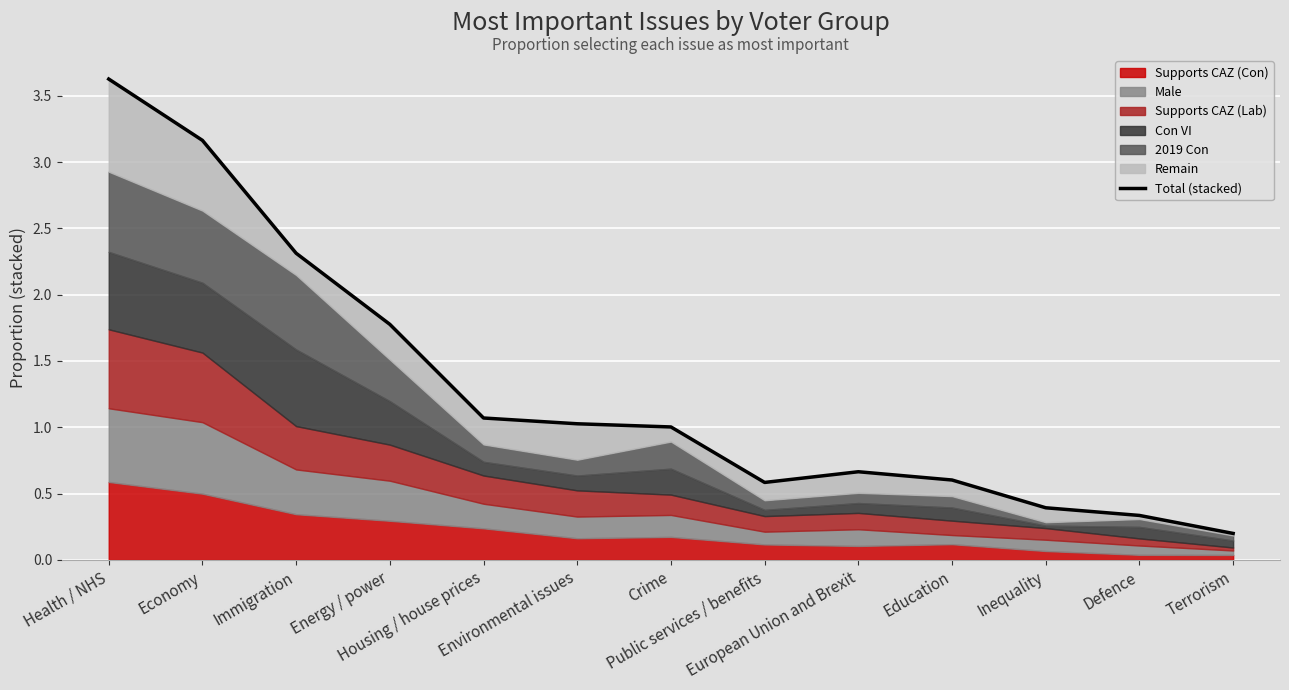

Which category has the highest value across all series?

Health / NHS